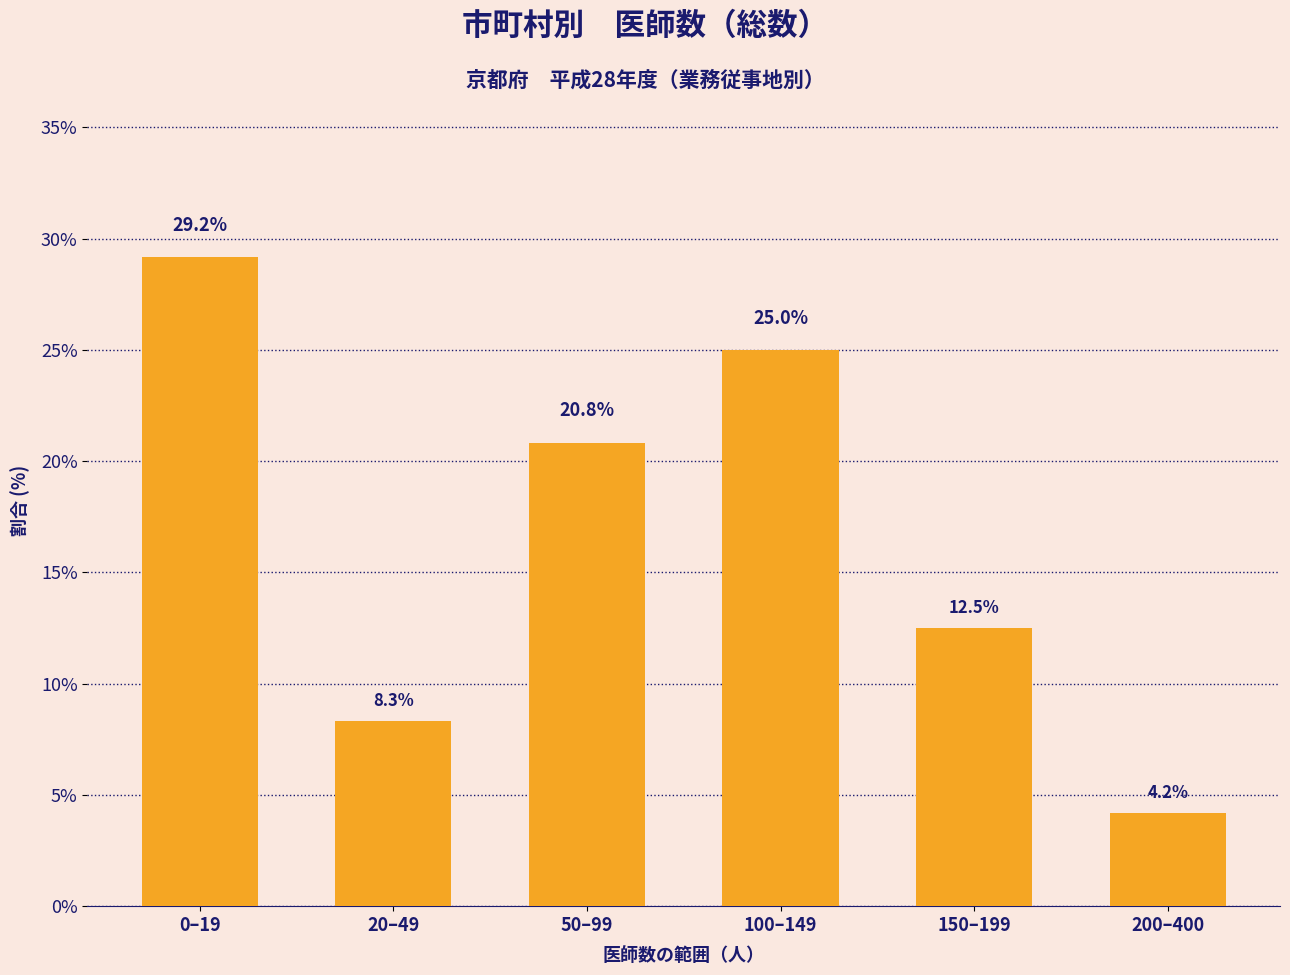

Reading left to right, transcribe all the data shown in this chart.

29.2	8.3	20.8	25.0	12.5	4.2